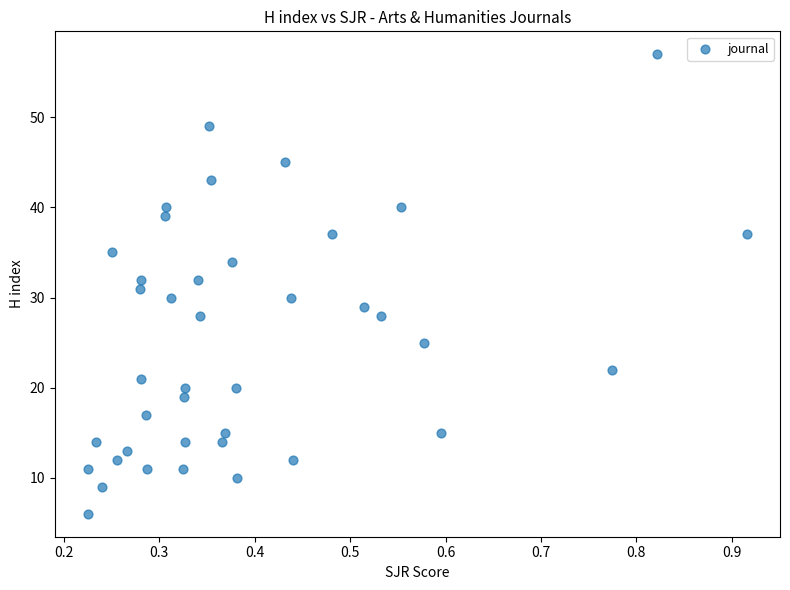

How many data points are displayed?

40